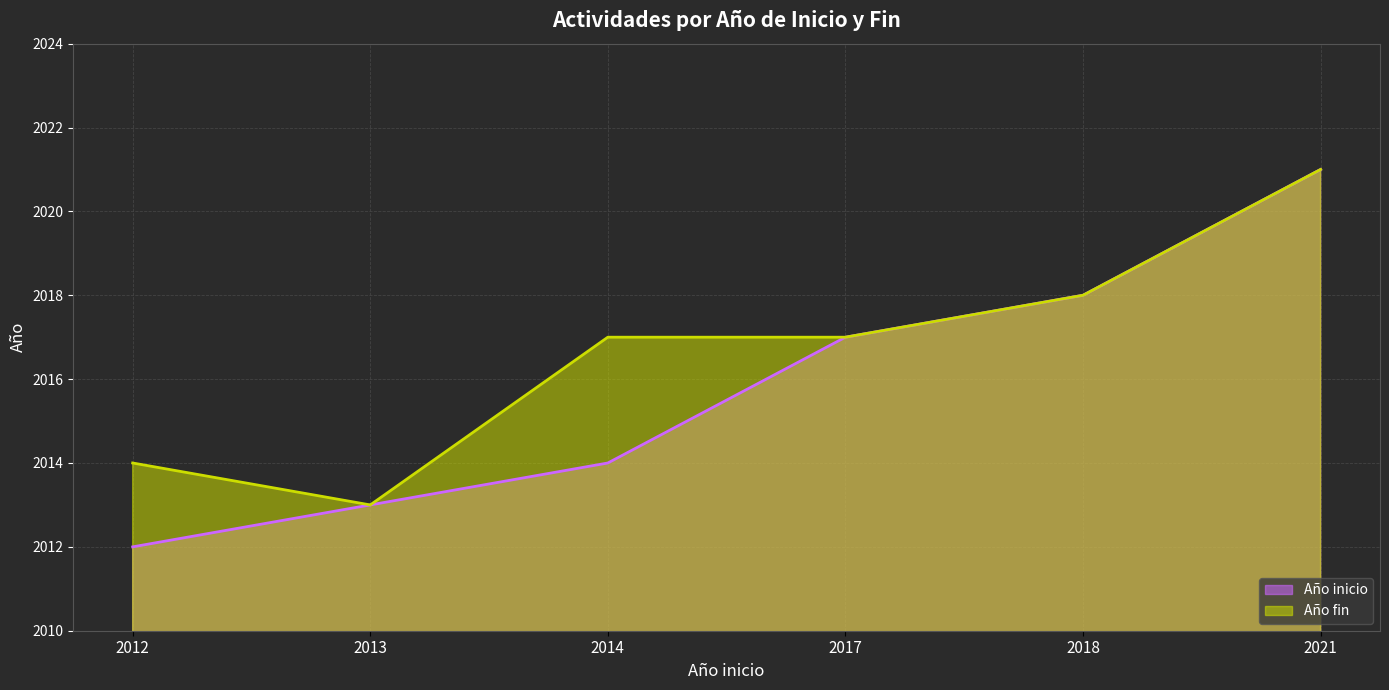

Which series has the widest spread of values?

Año inicio